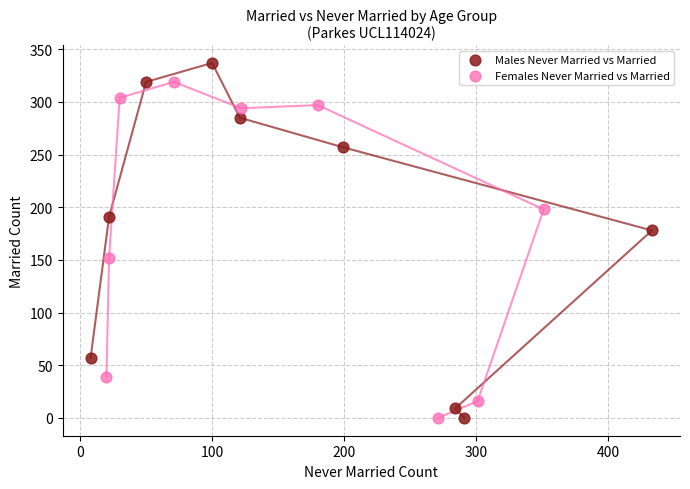

Which series reaches the maximum Y coordinate?

Males Never Married vs Married